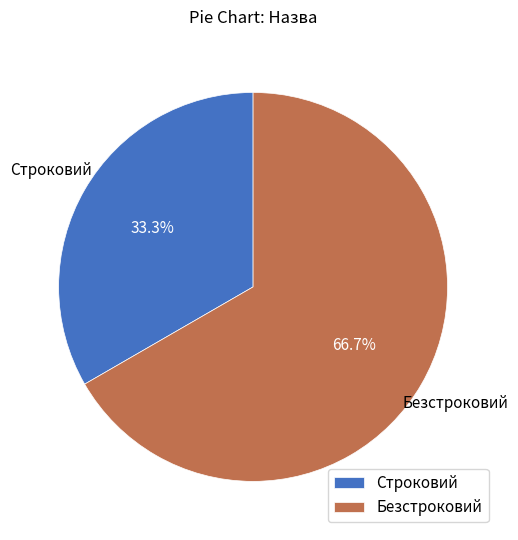

Between Безстроковий and Строковий, which is larger?

Безстроковий